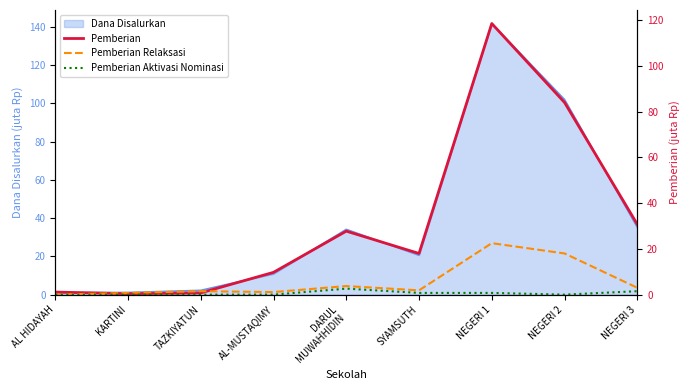

True or false: Pemberian and Pemberian Relaksasi intersect in this chart.

True